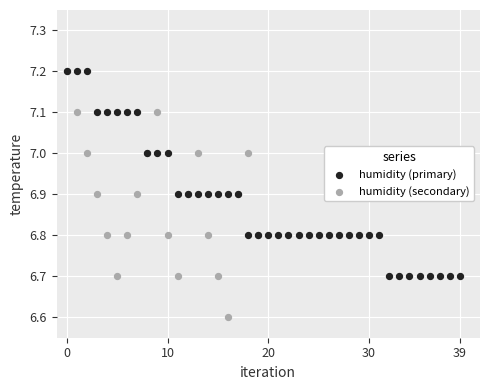

Which series reaches the minimum Y coordinate?

humidity (secondary)